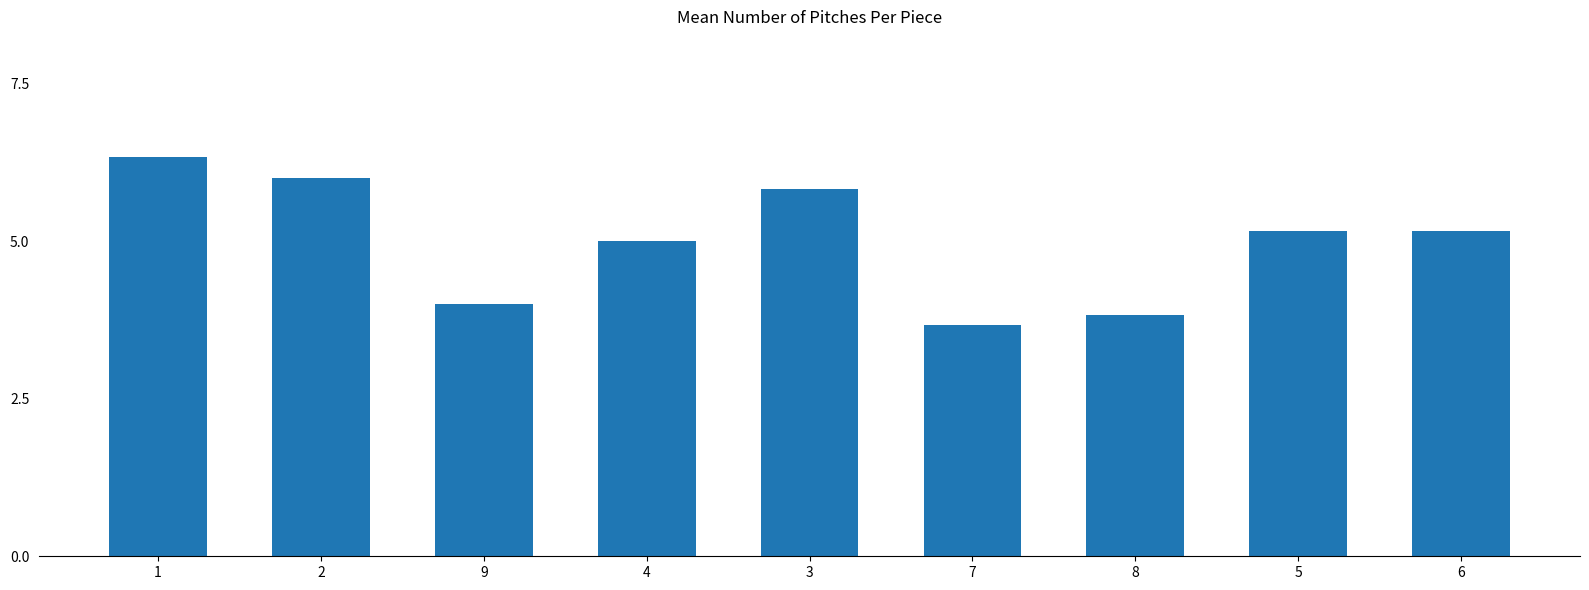

How many categories are shown in the chart?

9